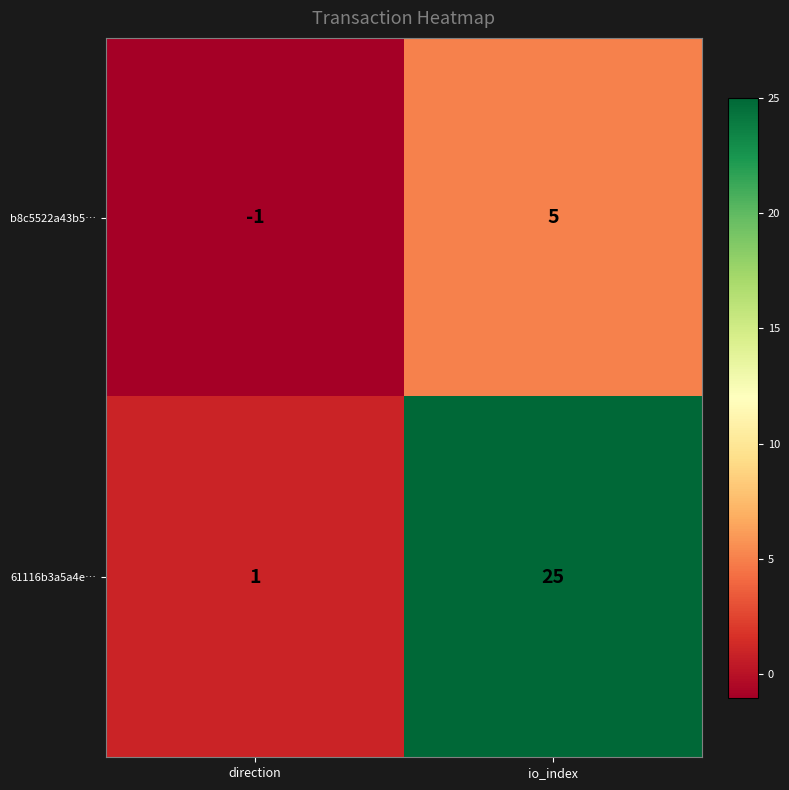

The 61116b3a5a4e… series shows 12 at io_index. True or false?

False